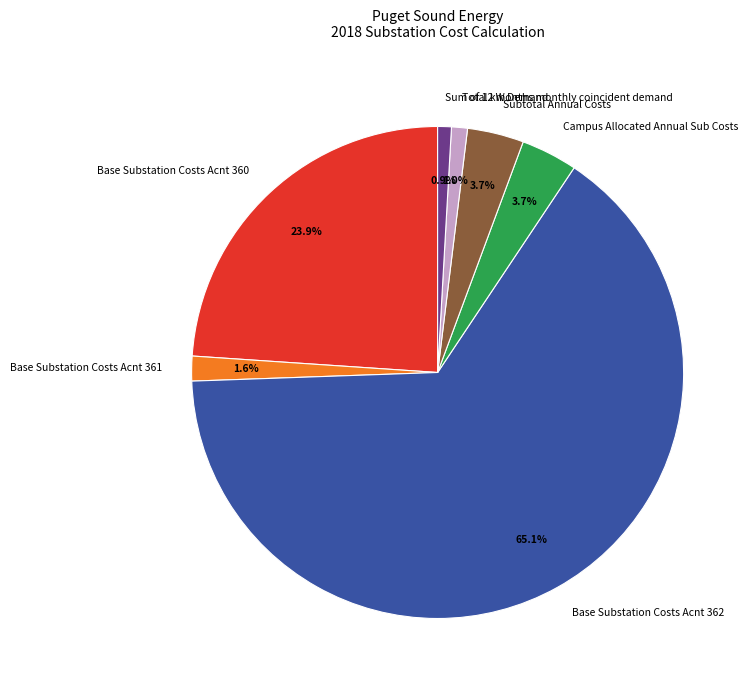

Combined, do Campus Allocated Annual Sub Costs and Base Substation Costs Acnt 361 account for over 50%?

No